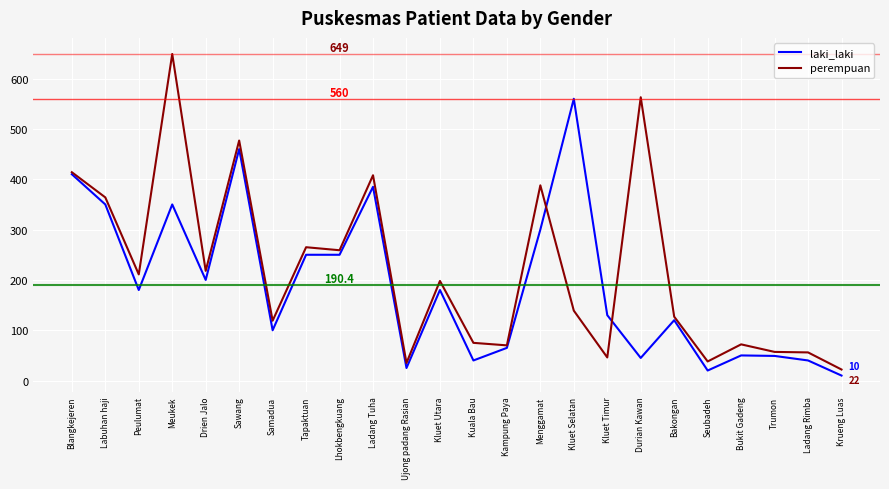

What value does the laki_laki series have at Kluet Selatan, to the nearest 100?

600